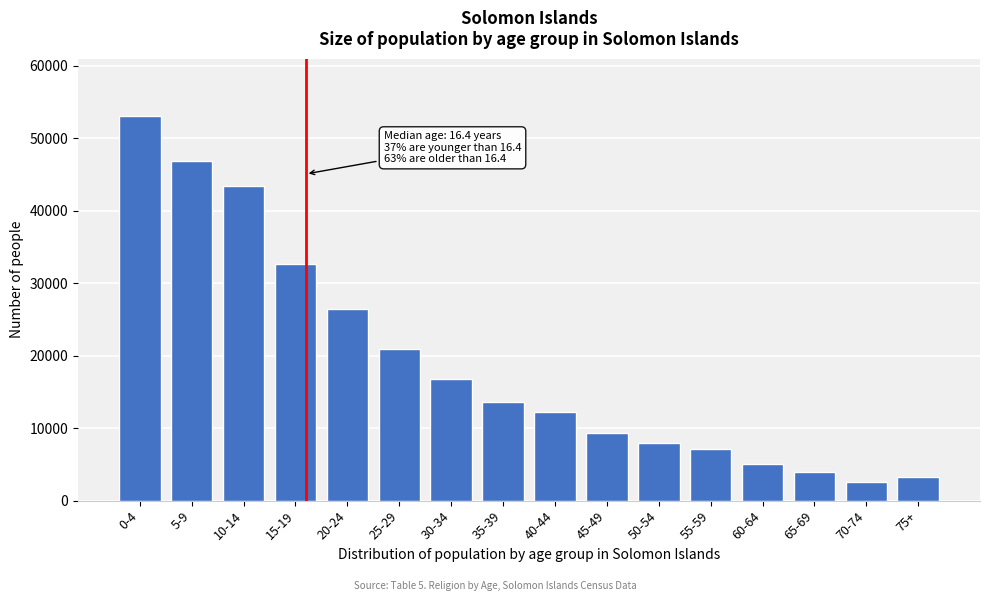

Reading left to right, what are all the values shown in this chart?

52995	46825	43332	32666	26402	20851	16704	13609	12174	9365	7921	7105	5010	3983	2497	3225